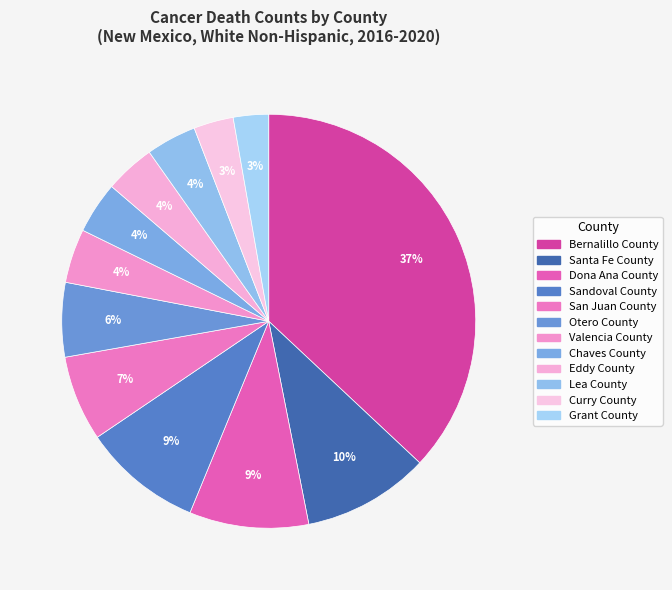

To the nearest percent, what percentage of the pie is Bernalillo County?

37%